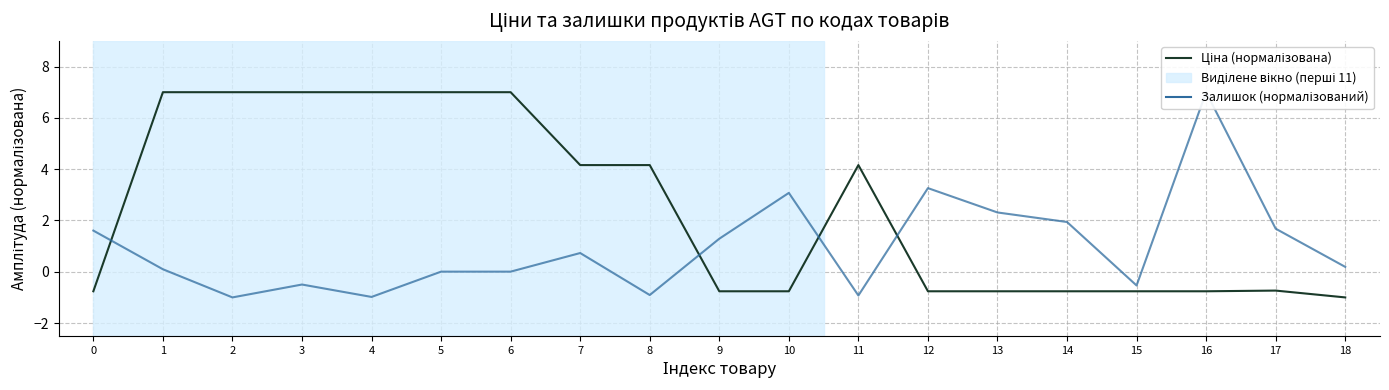

Does the chart display data point markers on the line(s)?

No